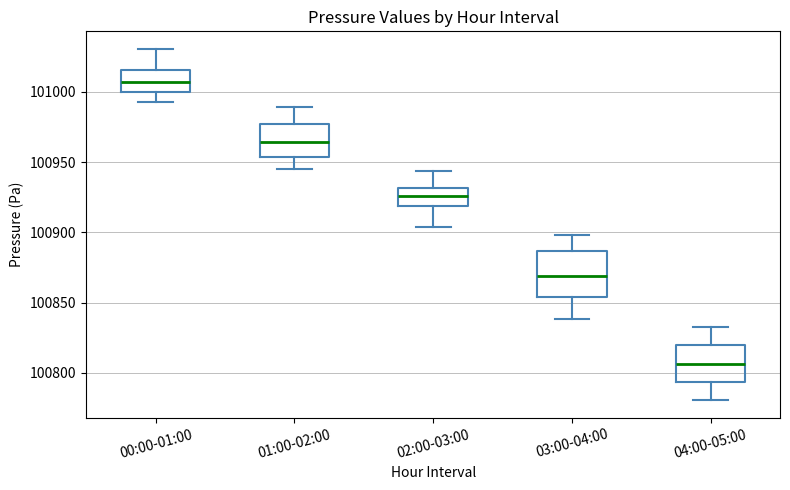

Which box is the tallest, from its lower edge to its upper edge?

03:00-04:00